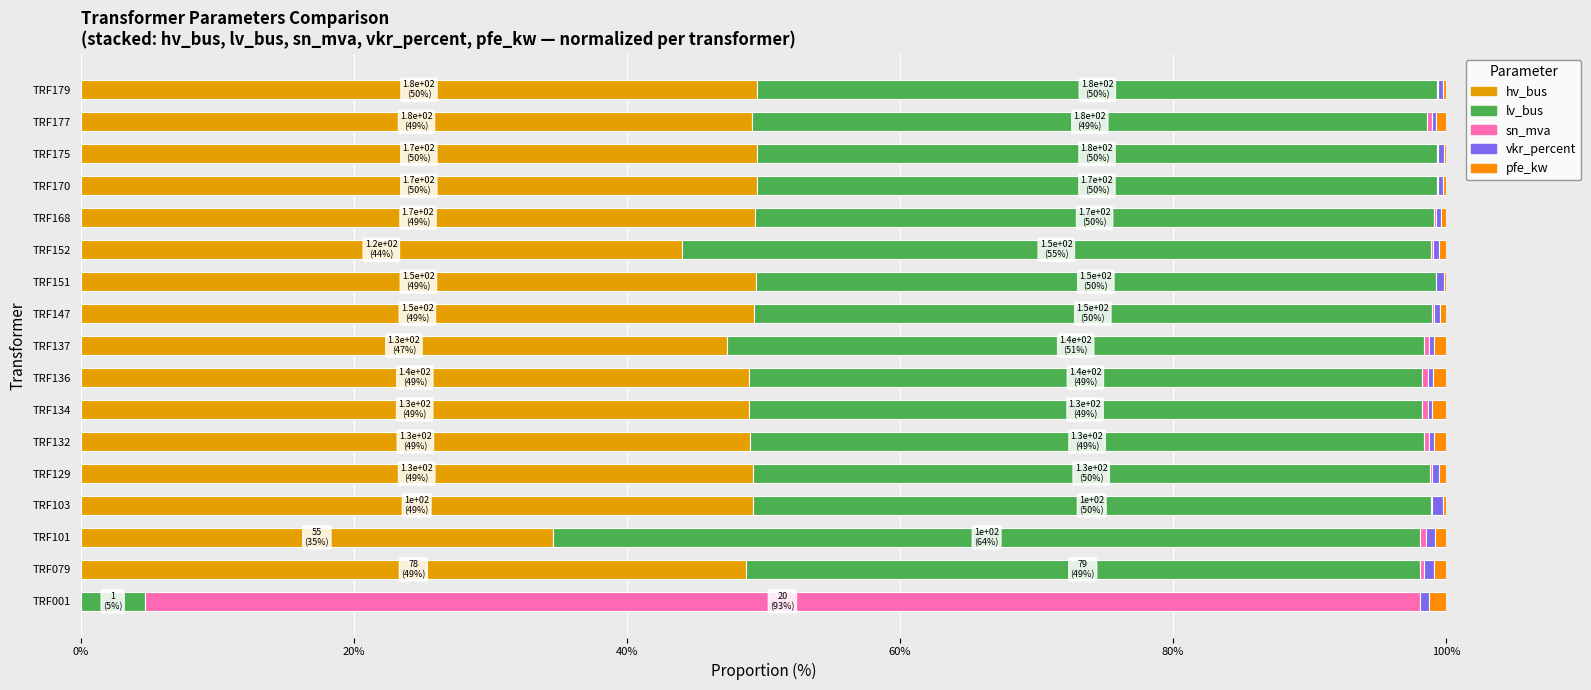

What is the average value of the pfe_kw series?

0.6